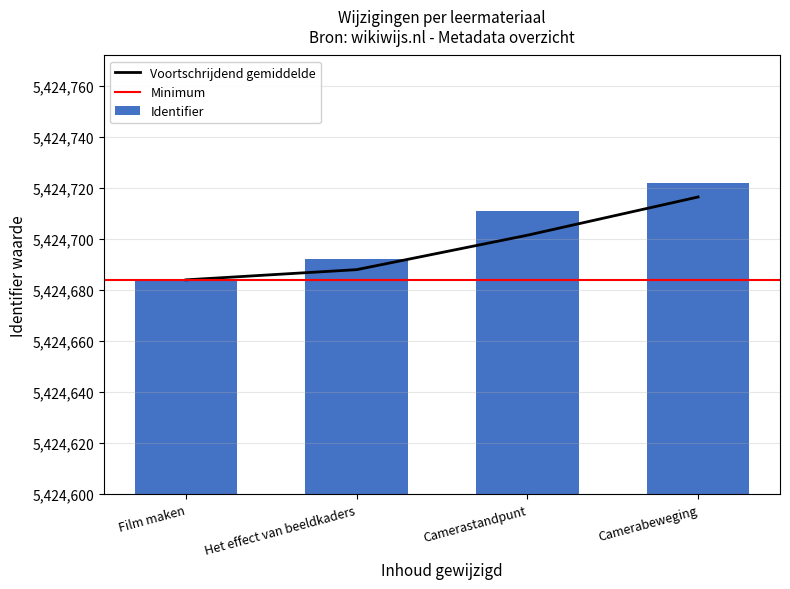

Which label corresponds to the largest value in the chart?

Camerabeweging